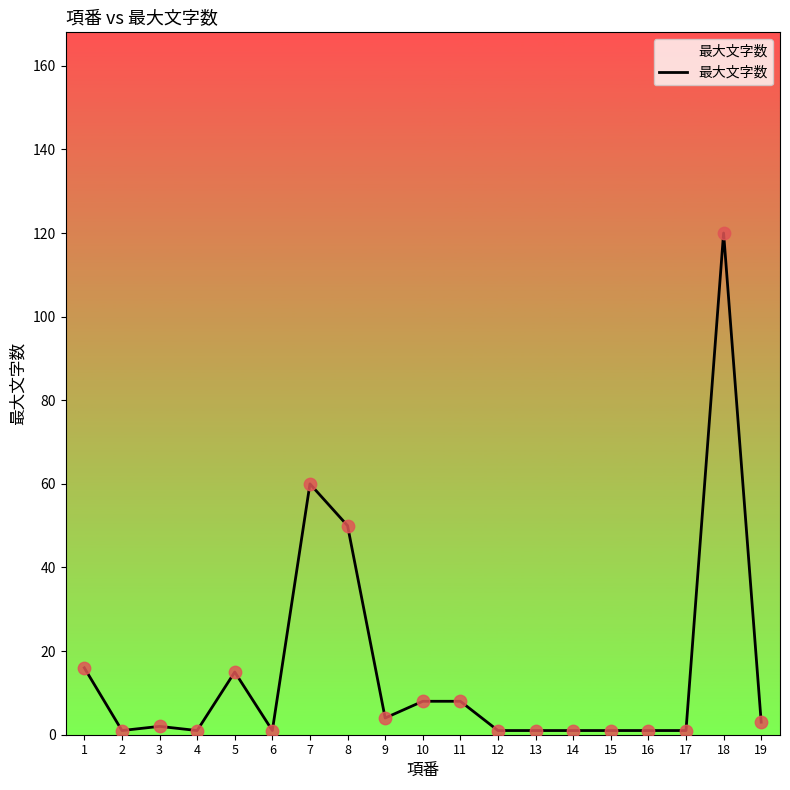

Approximately how many times larger is the value at 9 compared to 13?

4.0